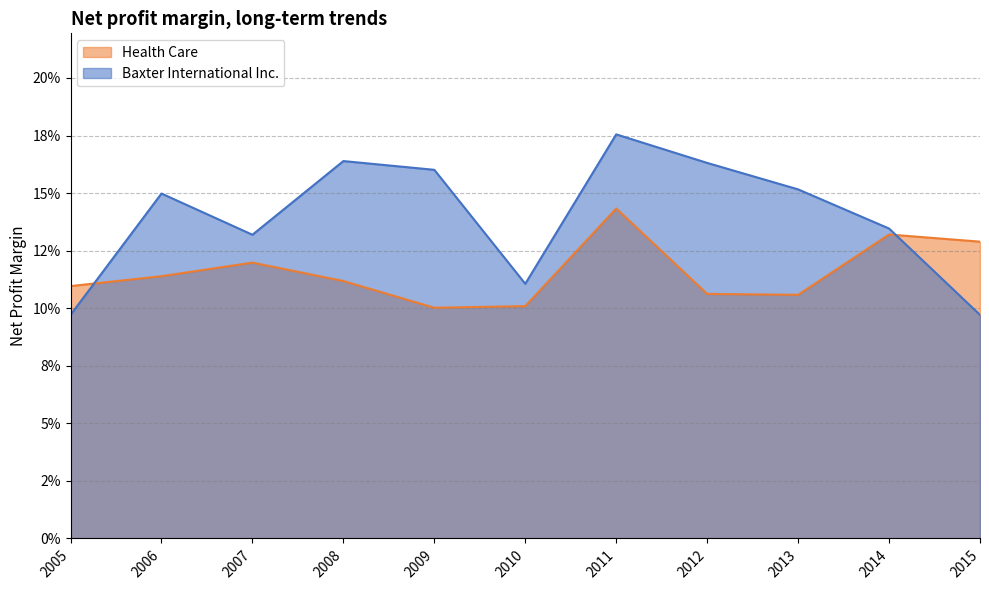

Reading left to right, extract all data points from this chart.

Baxter International Inc.: 2005=0.1	2006=0.1	2007=0.1	2008=0.2	2009=0.2	2010=0.1	2011=0.2	2012=0.2	2013=0.2	2014=0.1	2015=0.1
Health Care: 2005=0.1	2006=0.1	2007=0.1	2008=0.1	2009=0.1	2010=0.1	2011=0.1	2012=0.1	2013=0.1	2014=0.1	2015=0.1